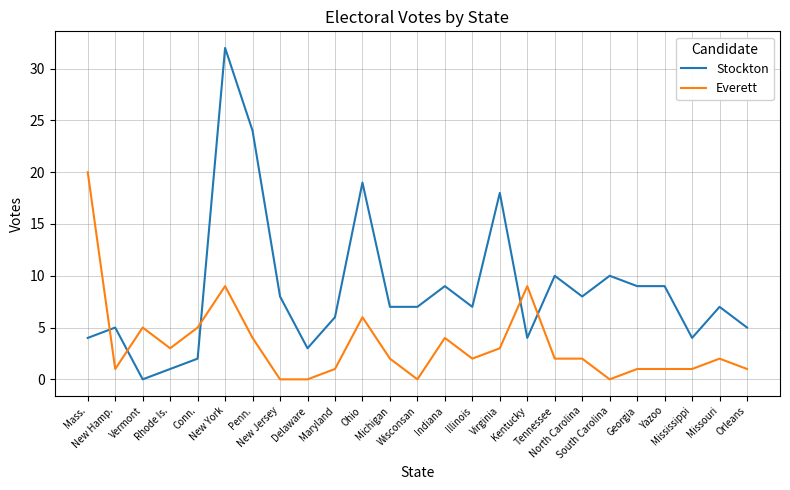

What is the average value of the Everett series?

3